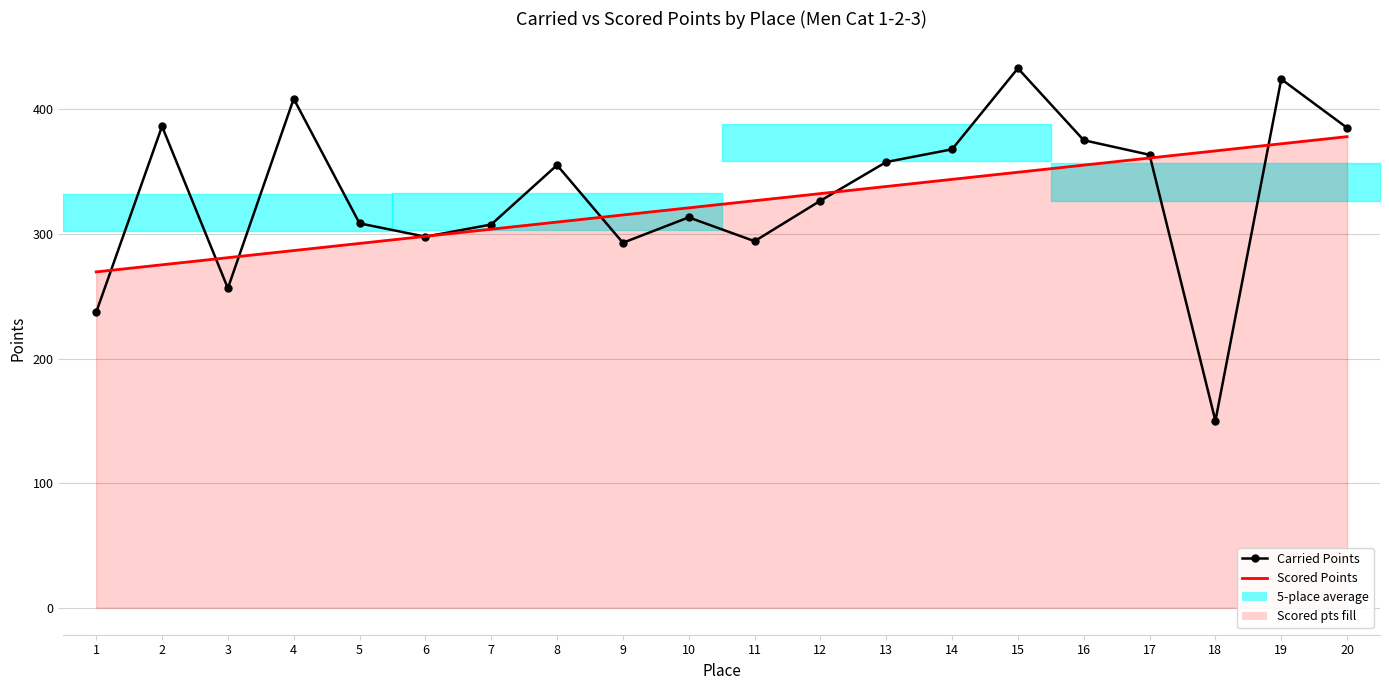

Which has a higher value, 20 or 1?

20